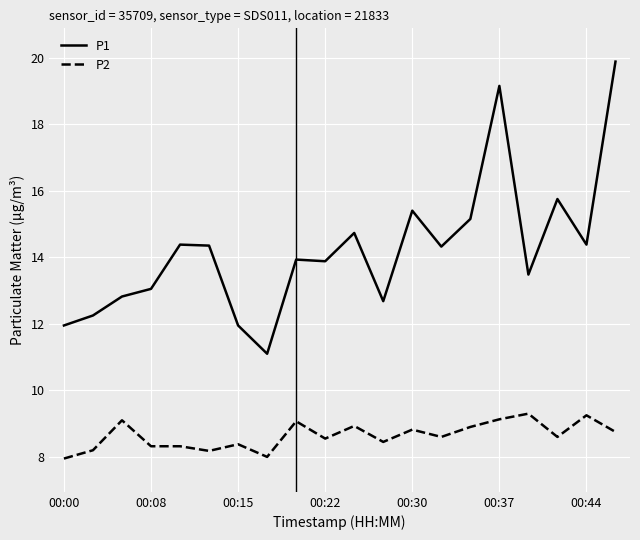

What are all the series names shown in the legend?

P1, P2